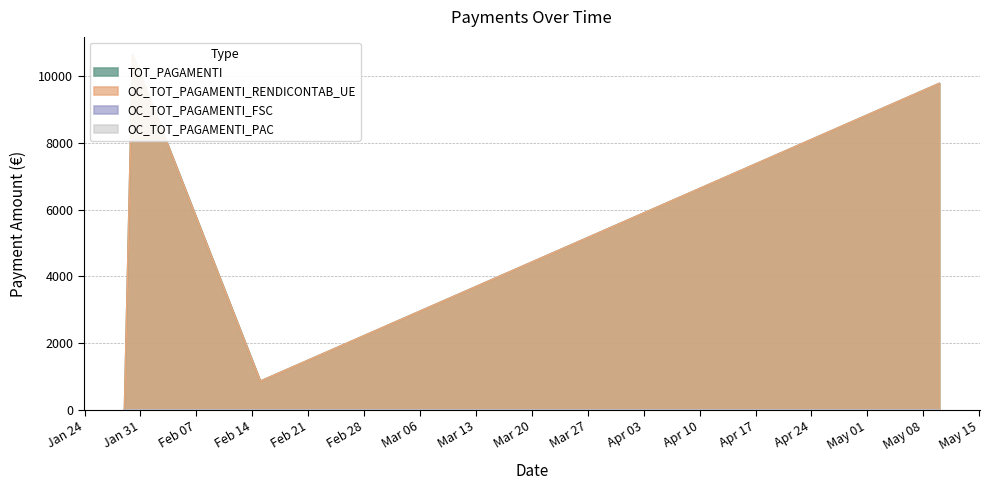

Where is the first local minimum for TOT_PAGAMENTI?

15/02/2012